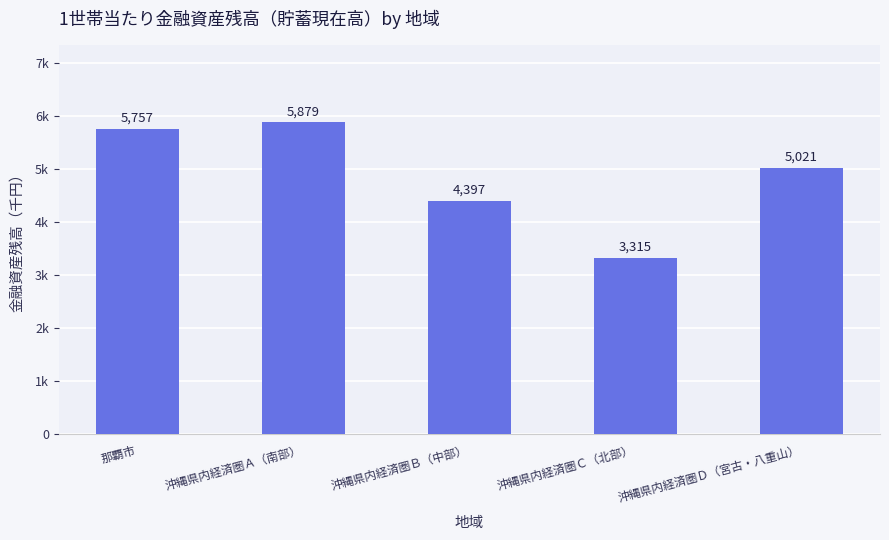

How many data points are above 5021?

2